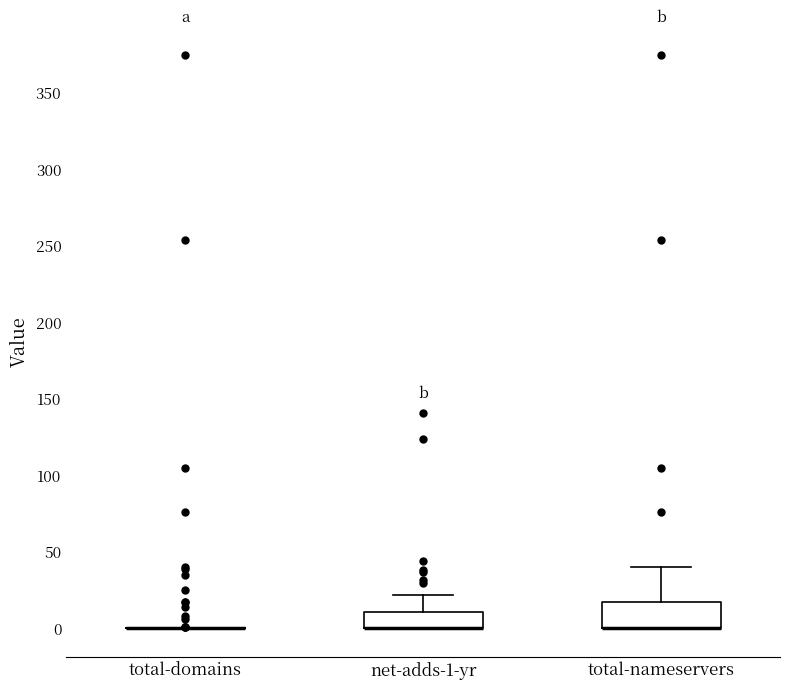

Reading left to right, transcribe this box plot: for each box, give where its median line is, the range the box spans, and where its two whiskers end, as read against the y-axis. The values are not printed on the chart, so give them approximately, as read against the axis.

total-domains: box collapsed to a line at 0, whiskers 0 to 0
net-adds-1-yr: median 0 (drawn on the box's lower edge), box 0 to 10, whiskers 0 to 20
total-nameservers: median 0 (drawn on the box's lower edge), box 0 to 15, whiskers 0 to 40